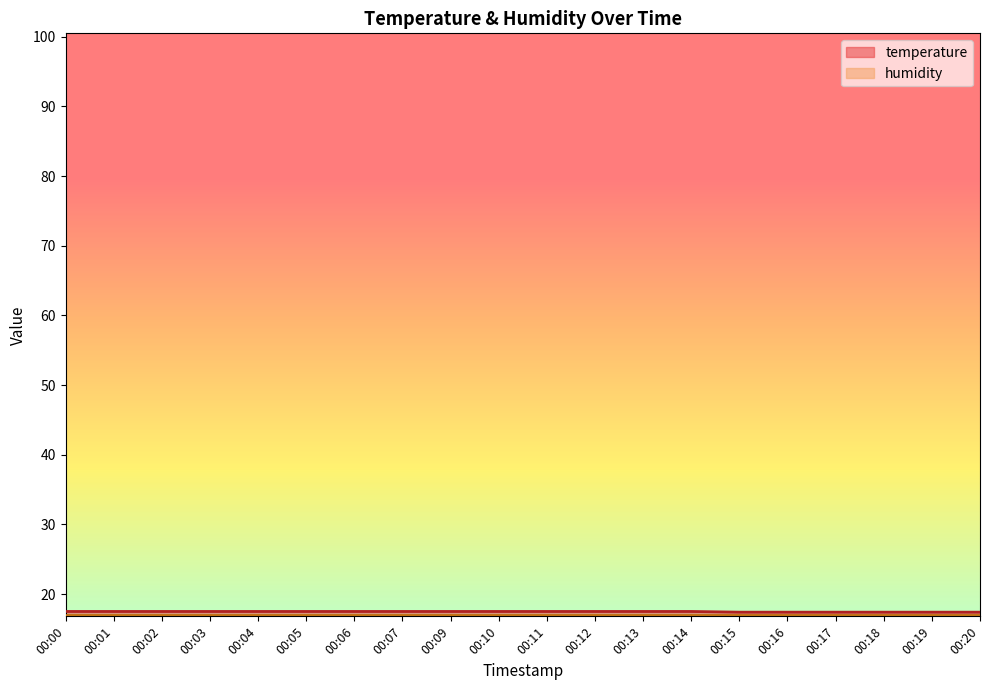

What is the greatest value displayed?

17.5